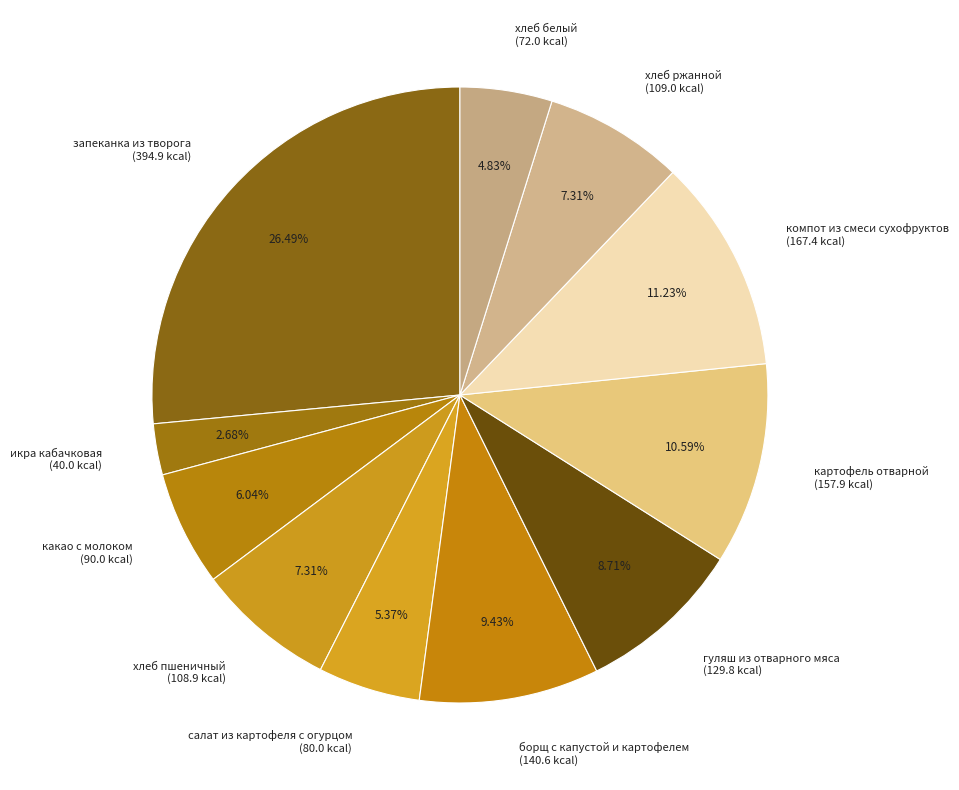

Do какао с молоком (90.0 kcal) and салат из картофеля с огурцом (80.0 kcal) together represent more than half of the pie?

No